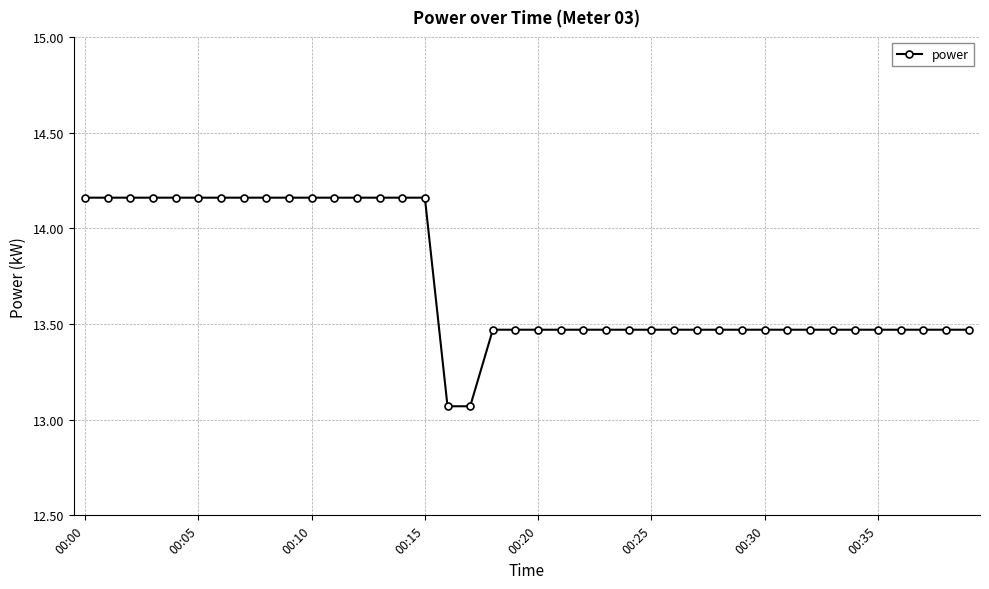

What is the sum of all values?

549.0